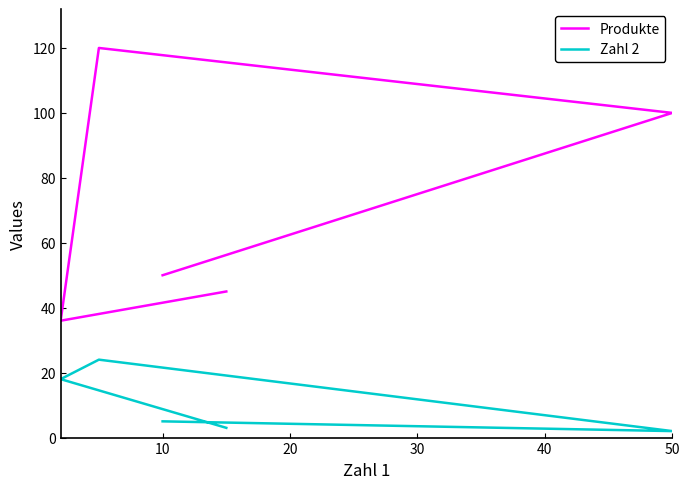

True or false: Produkte and Zahl 2 cross at least once.

False